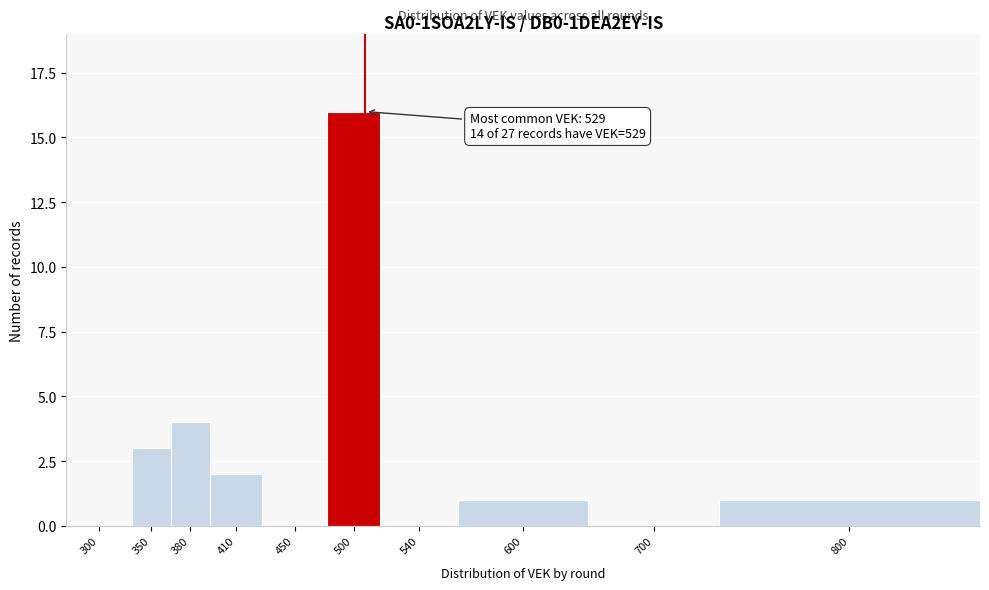

Reading left to right, list all the values displayed in this chart.

300=0	350=3	380=4	410=2	450=0	500=16	540=0	600=1	700=0	800=1